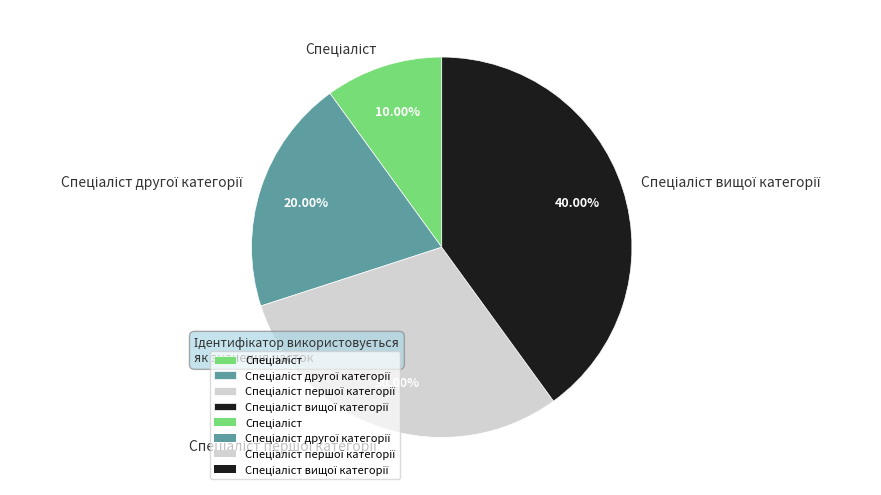

Is there a majority slice in this chart?

No